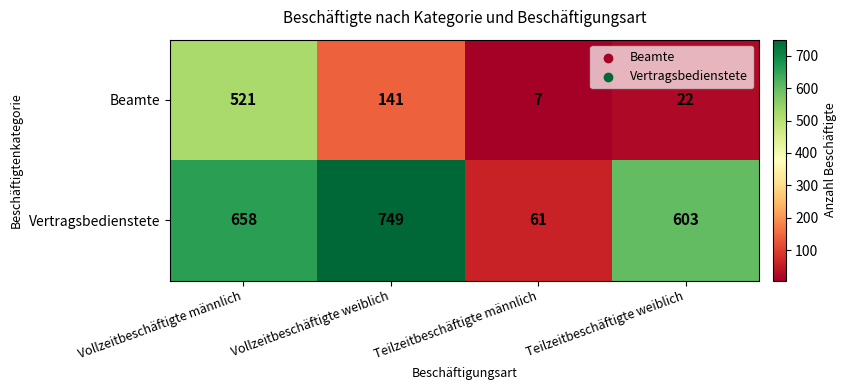

Count the number of categories in the chart.

4